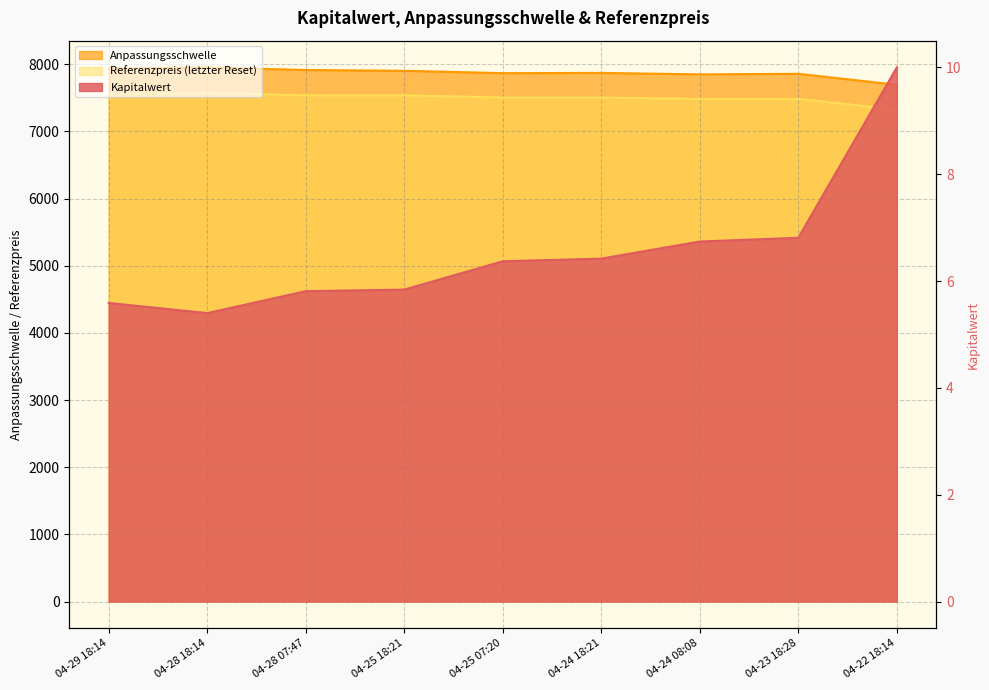

True or false: Anpassungsschwelle has more than 2 interior local peaks.

True